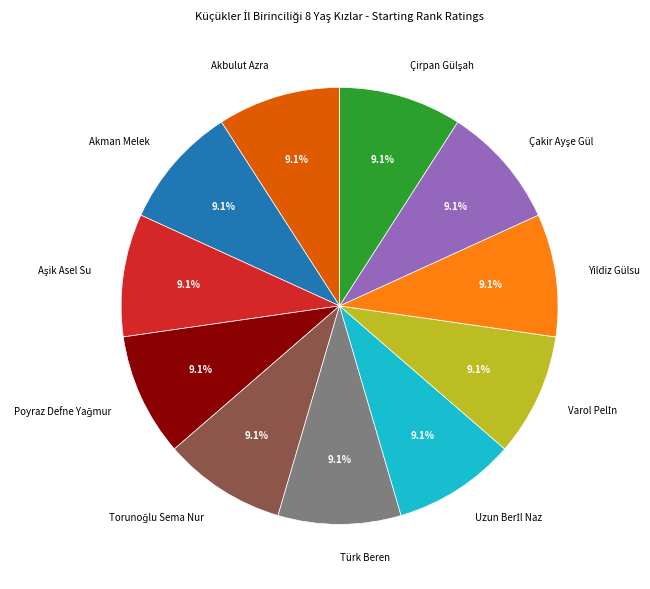

Combined, do Türk Beren and Akbulut Azra account for over 50%?

No